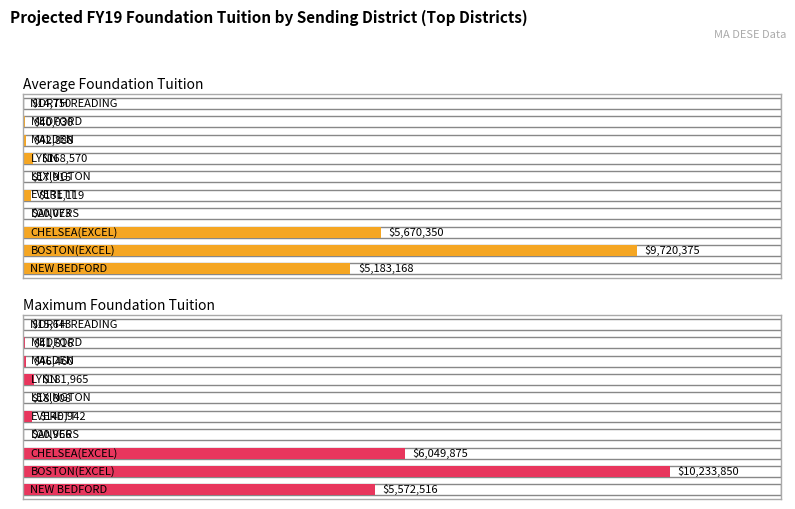

At which label does Average utilization first exceed 131119?

NEW BEDFORD